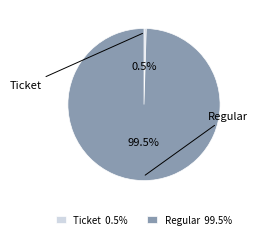

Do Ticket and Regular together represent more than half of the pie?

Yes